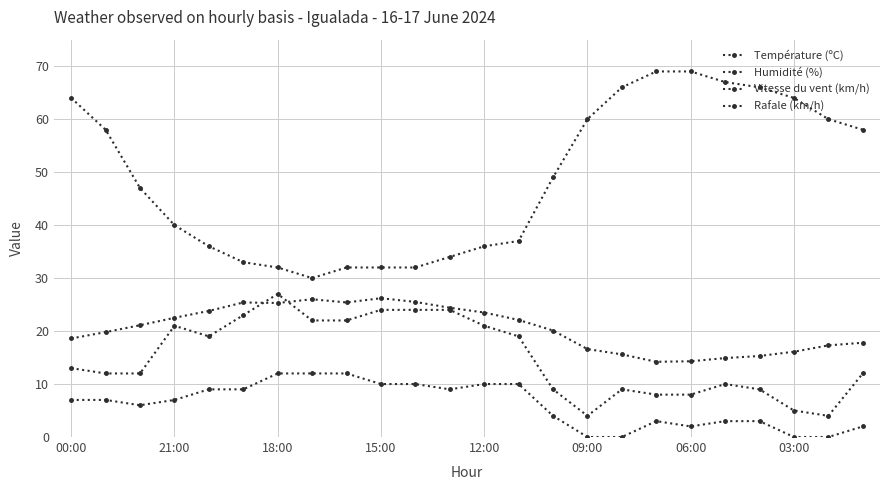

What is the lowest value of the Température (ºC) series?

14.2